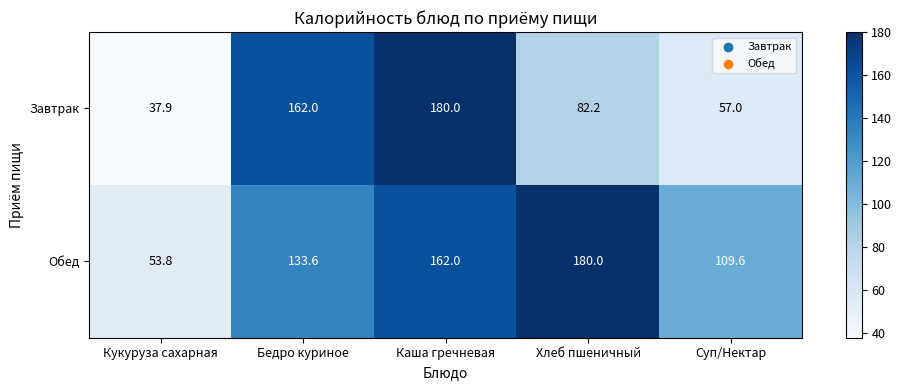

The value of Обед at Бедро куриное is 133.6. True or false?

True